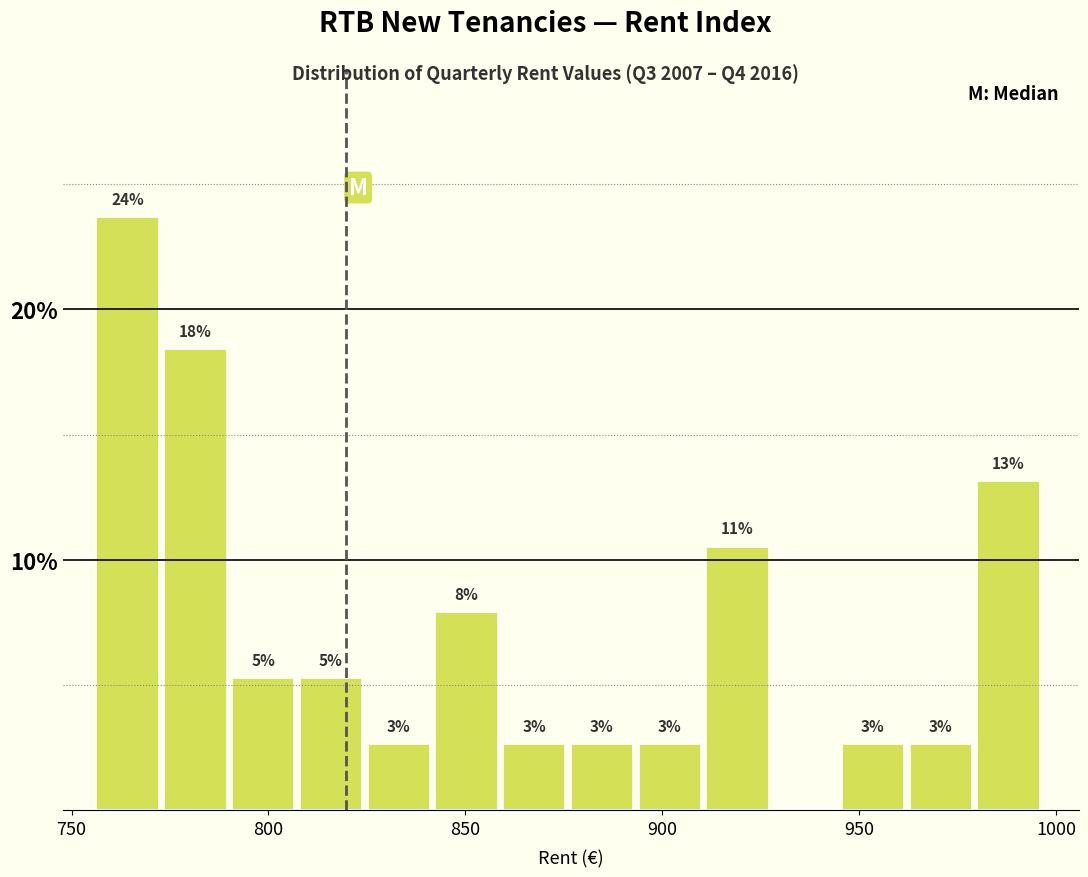

Around what value on the x-axis is the tallest bar? Give the approximate position of its centre, as read against the axis.

765